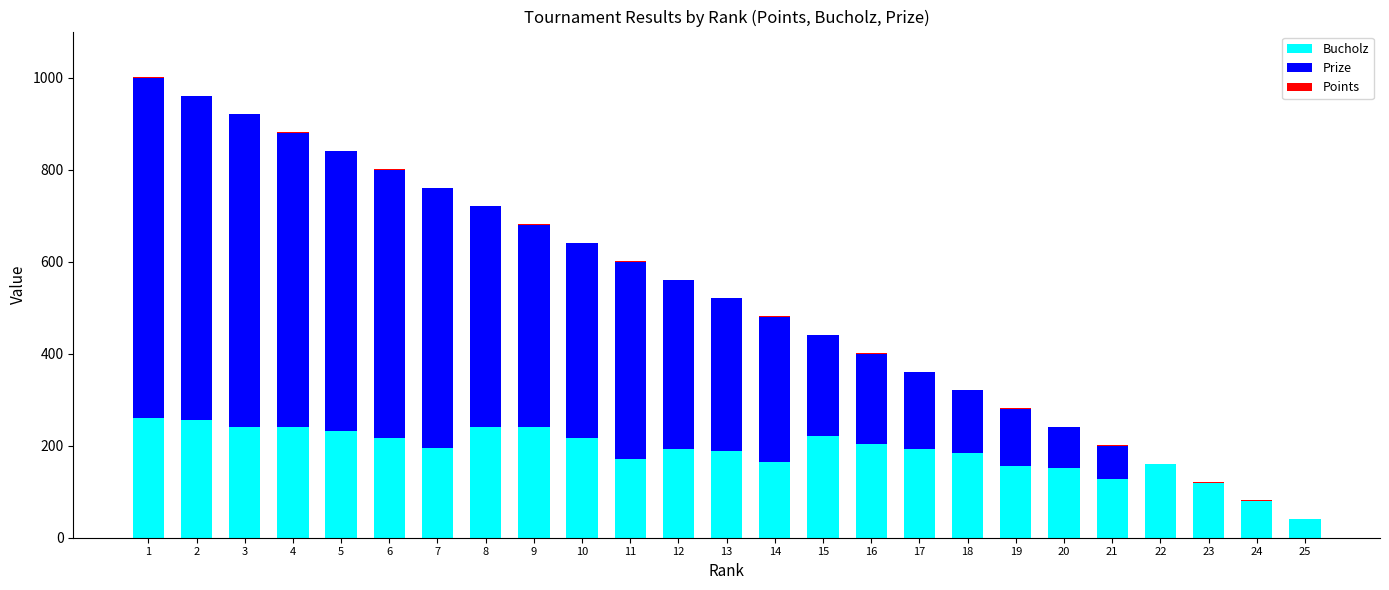

Are the bars grouped side by side (vs. stacked)?

No